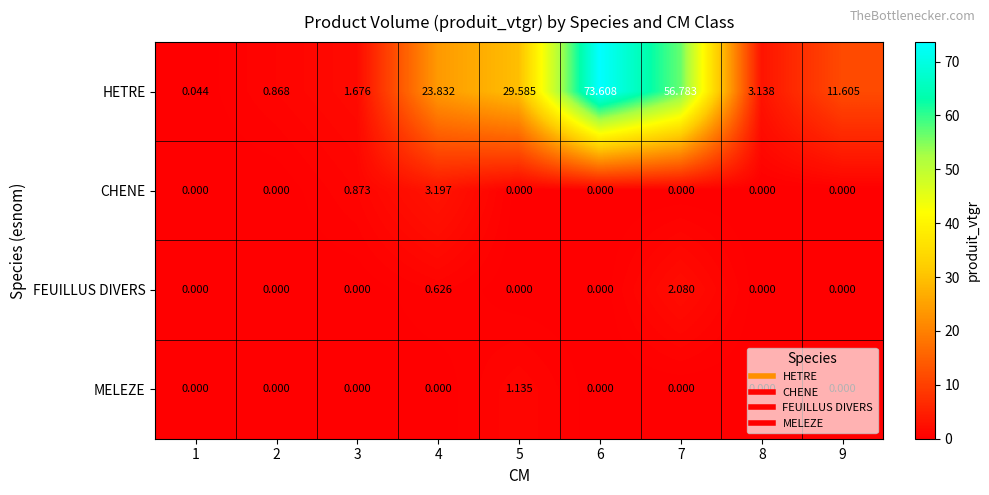

Which series has the widest spread of values?

HETRE